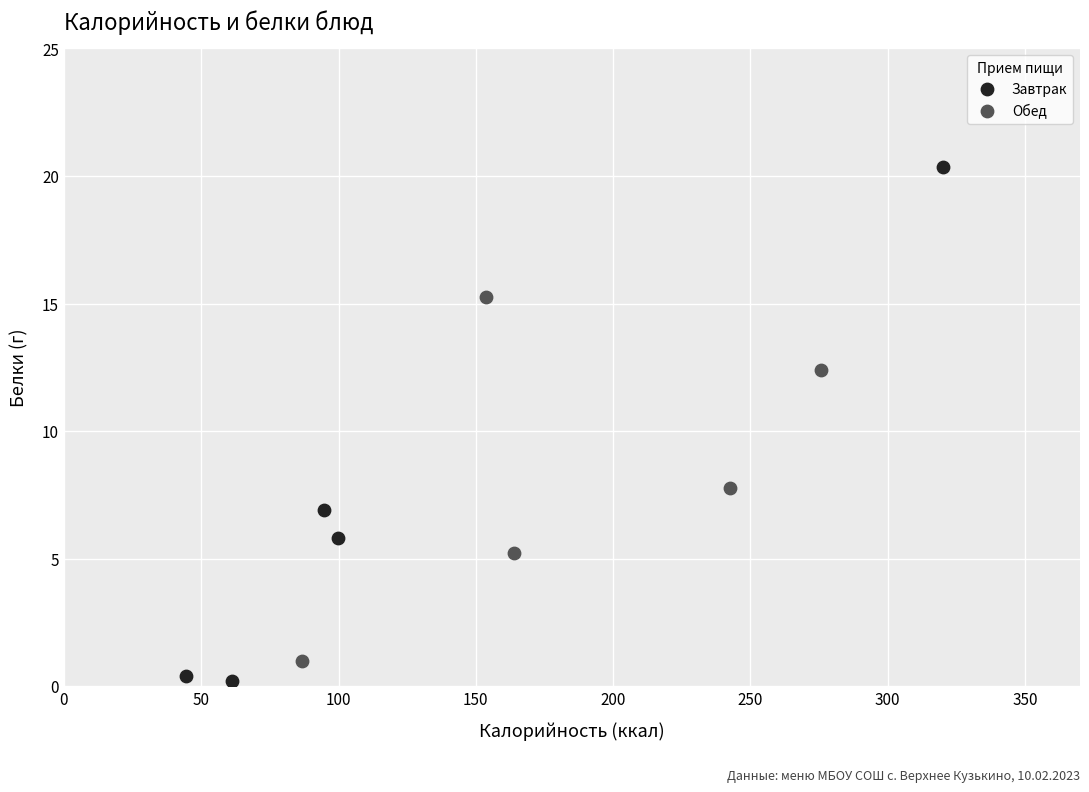

Which series reaches the maximum Y coordinate?

Завтрак